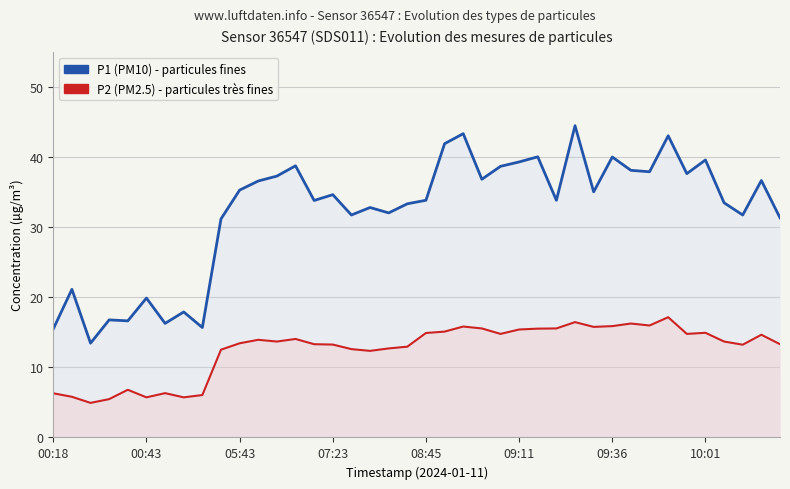

How many data points does each series have?

40